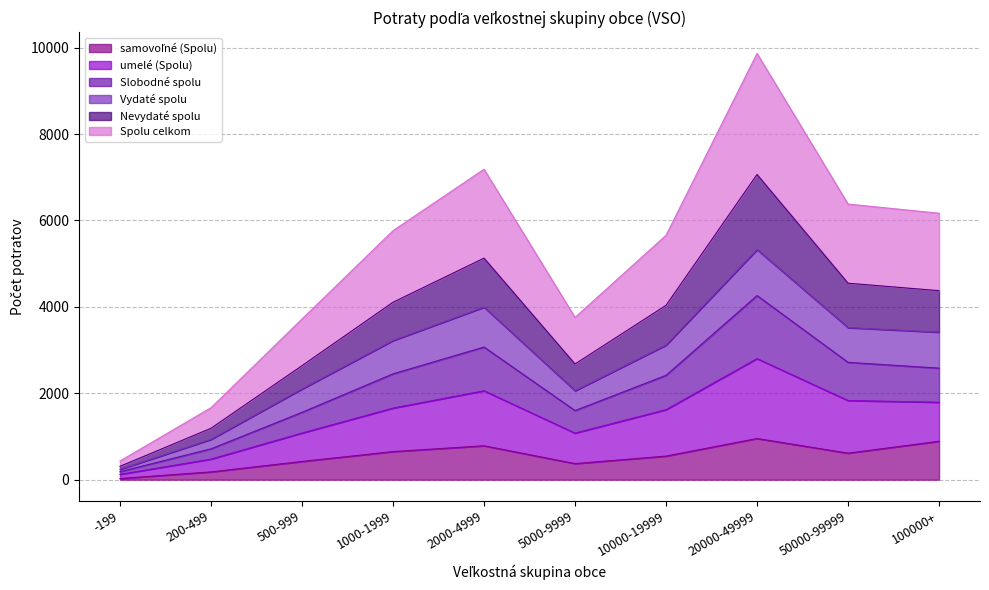

True or false: samovoľné (Spolu) and umelé (Spolu) cross at least once.

False